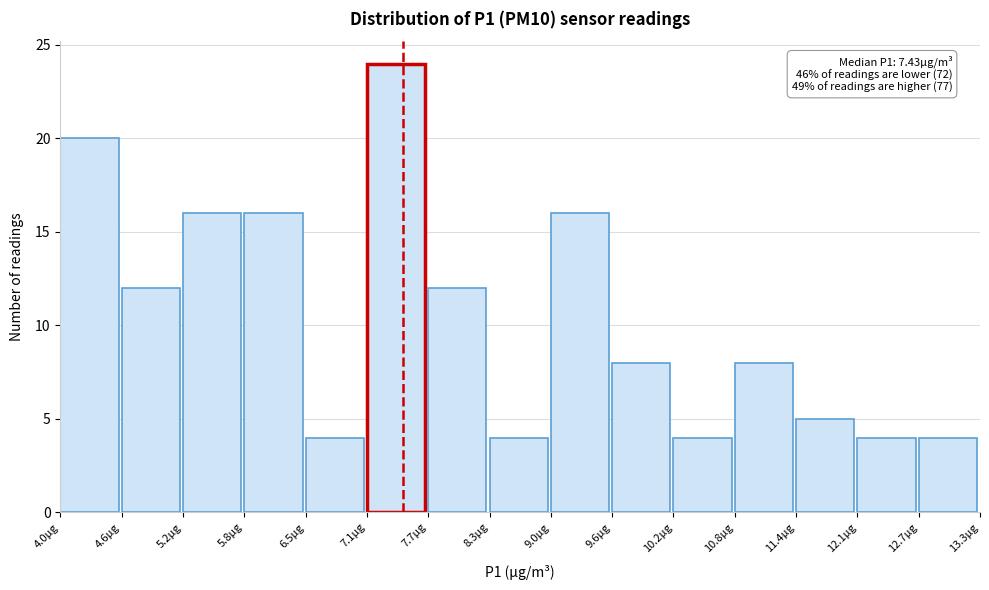

Over which range of the x-axis is the bar tallest?

7.1 to 7.7